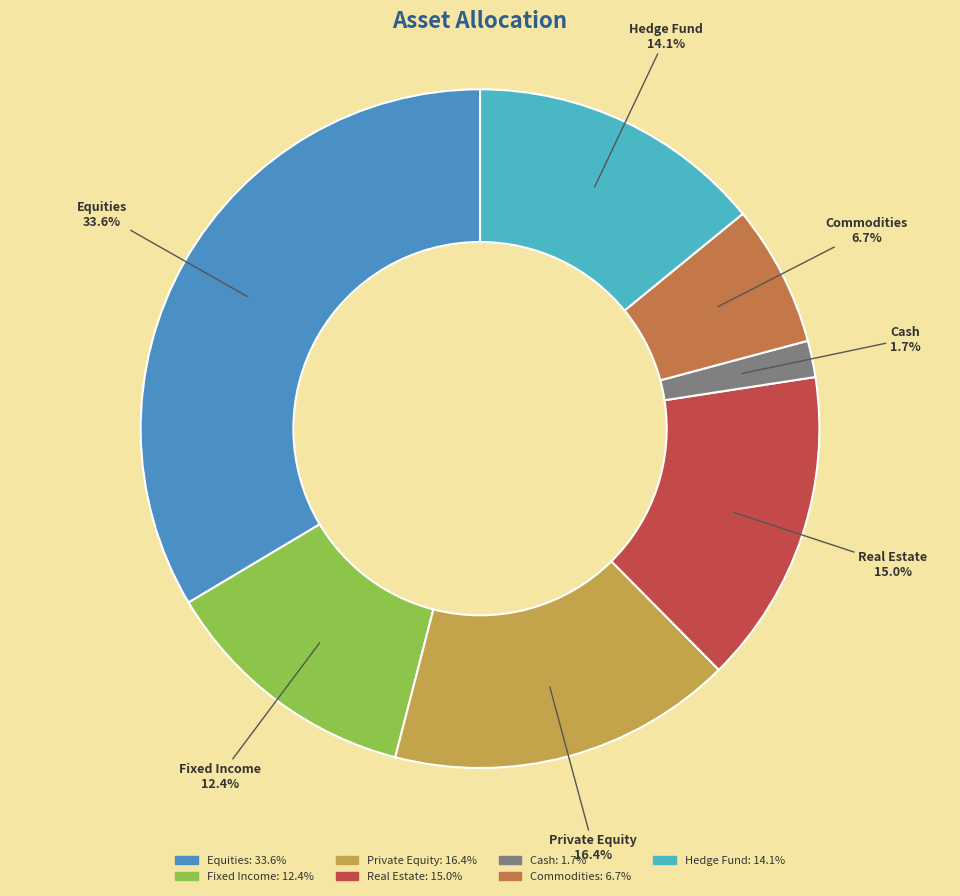

Count the number of slices in the pie.

7